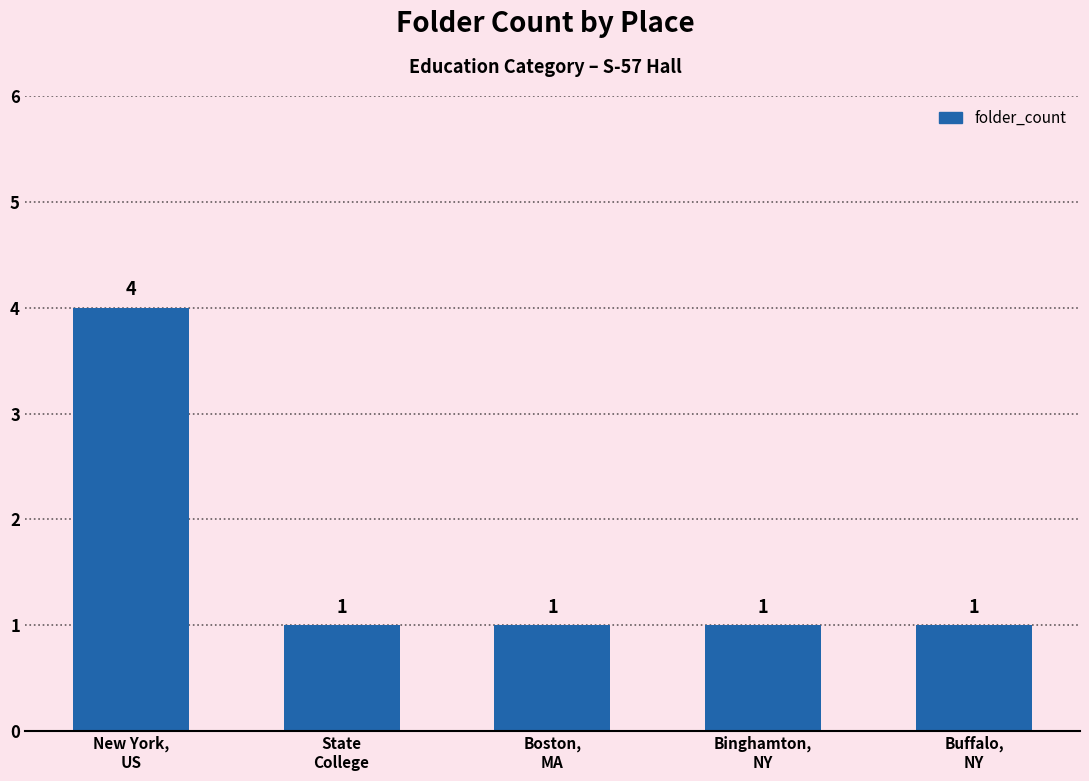

What is the sum of the values at Boston,
MA and State
College?

2